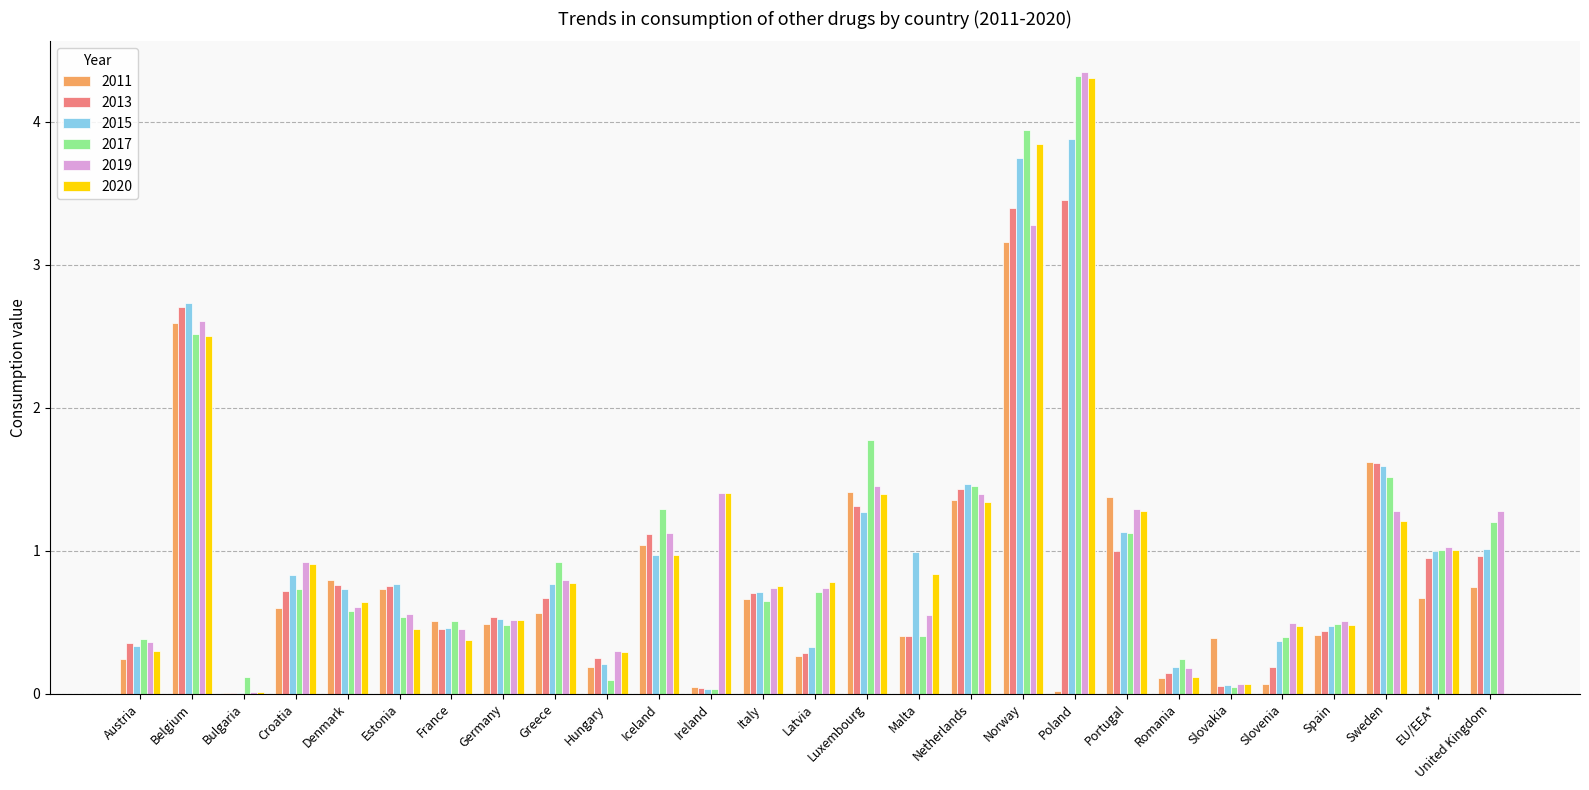

What is the sum of all 2013 values?

24.7